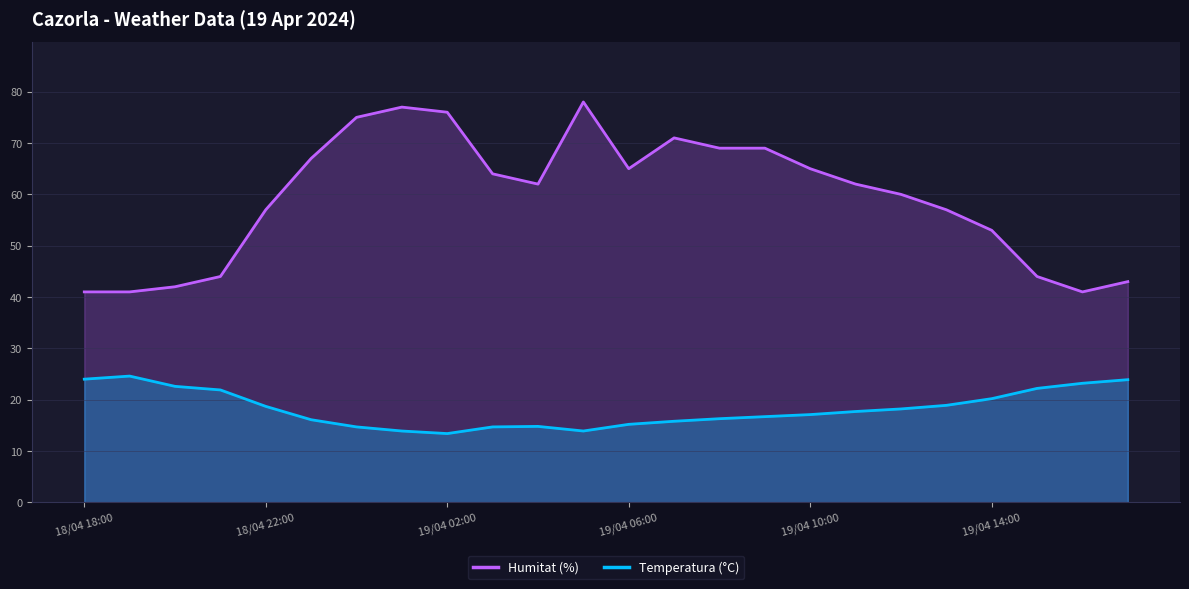

What is the greatest value displayed?

78.0